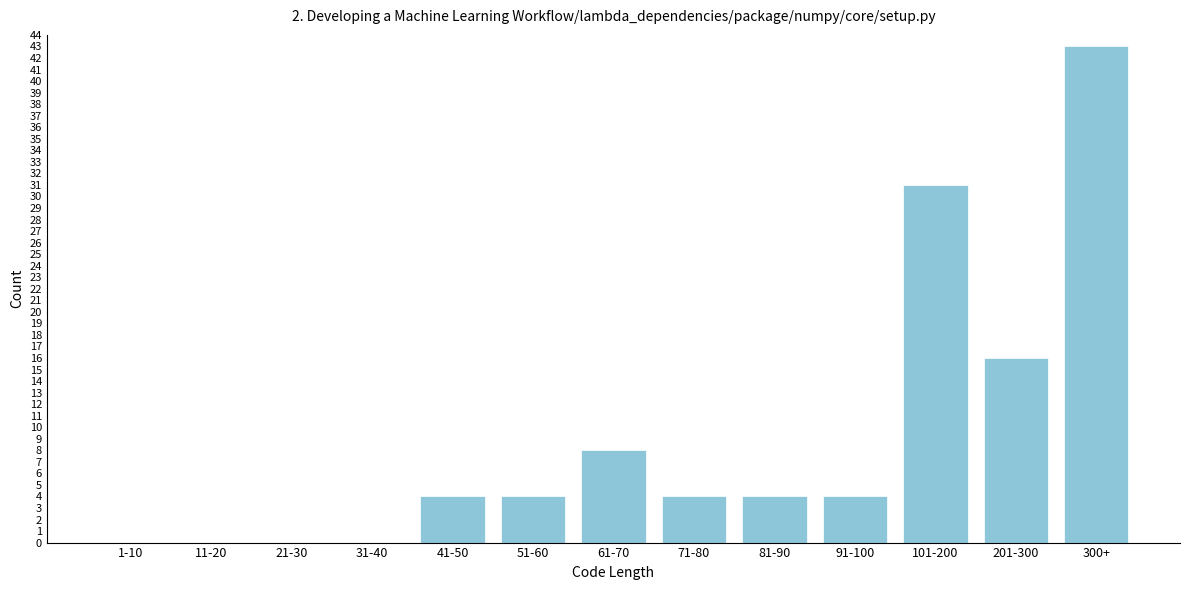

Reading right to left, transcribe all the data shown in this chart.

300+=43	201-300=16	101-200=31	91-100=4	81-90=4	71-80=4	61-70=8	51-60=4	41-50=4	31-40=0	21-30=0	11-20=0	1-10=0